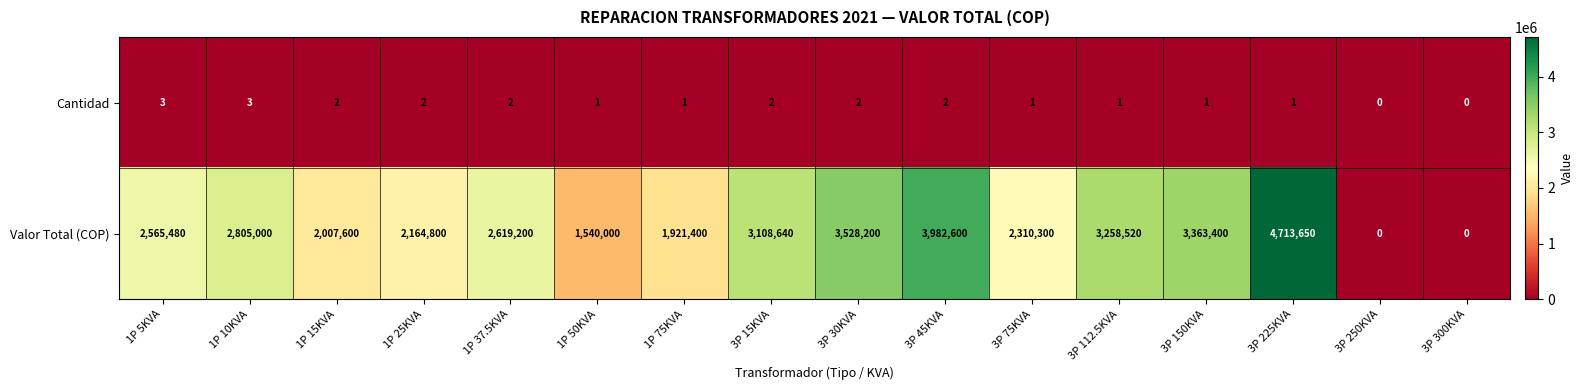

Count the Cantidad values in the range 1 to 2.

12